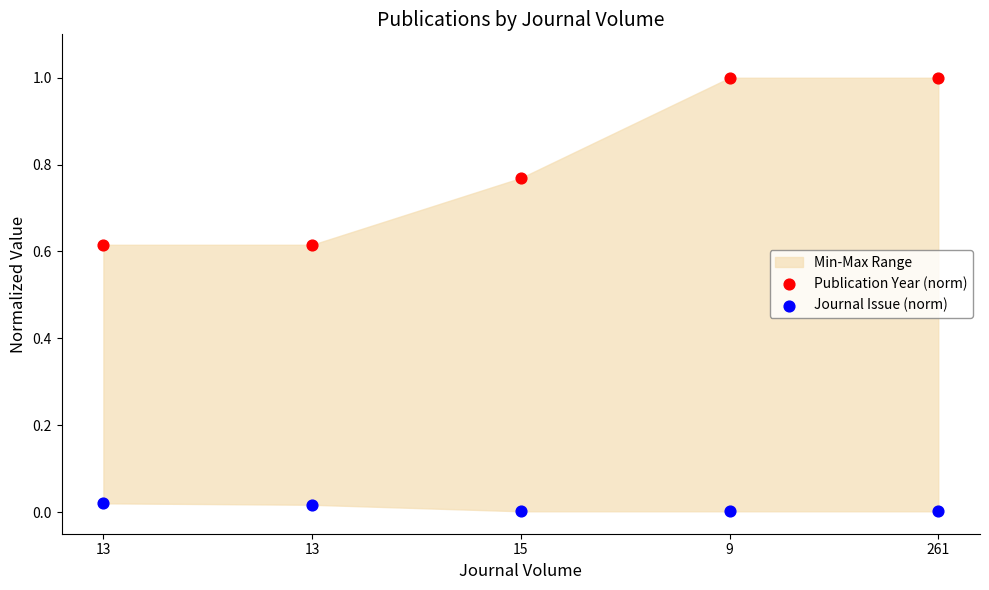

Across all data points, what is the range of Y values (max minus min)?

1.0